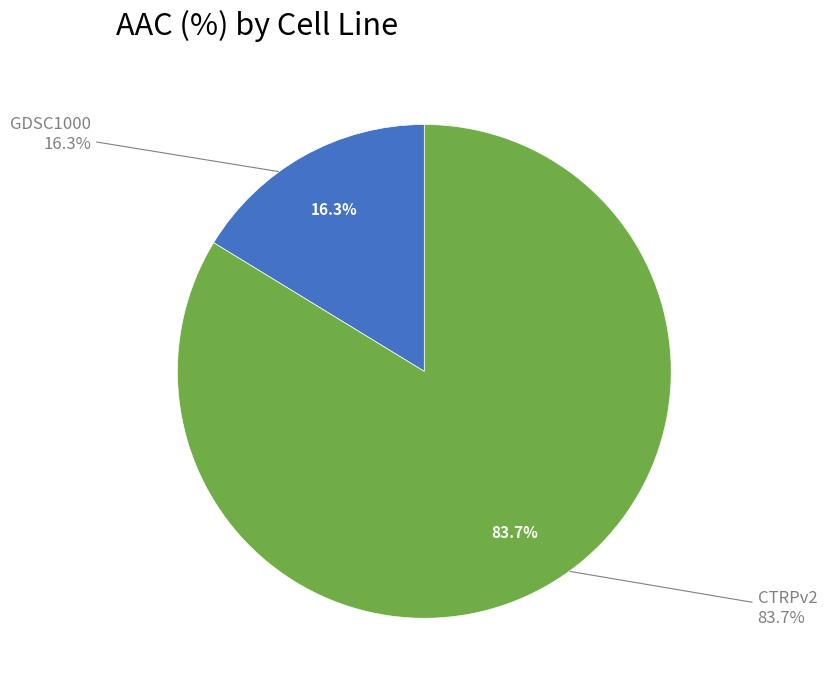

What is the smallest slice in the pie chart?

GDSC1000